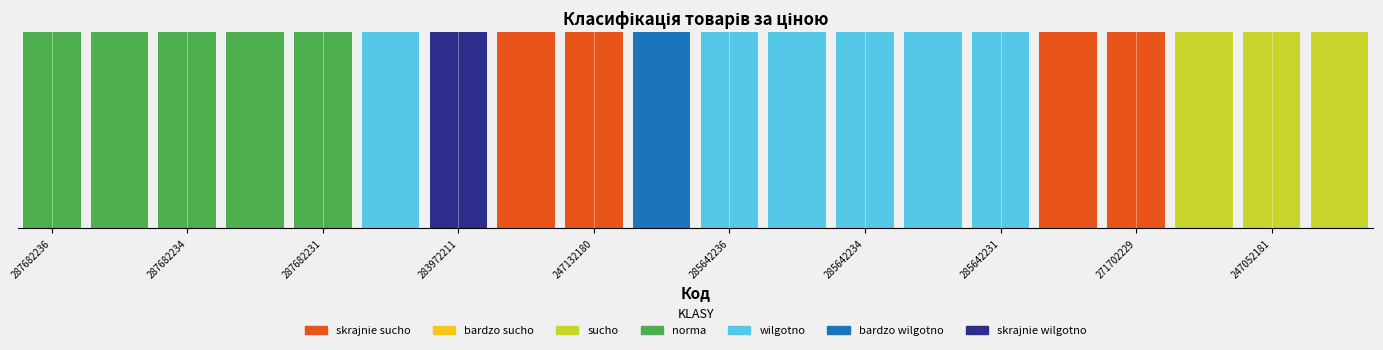

Are the bars grouped side by side (vs. stacked)?

Yes